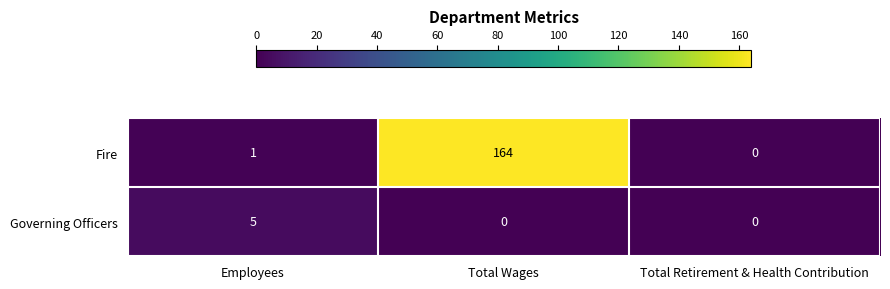

What is the difference between the Governing Officers values at Employees and Total Wages?

5